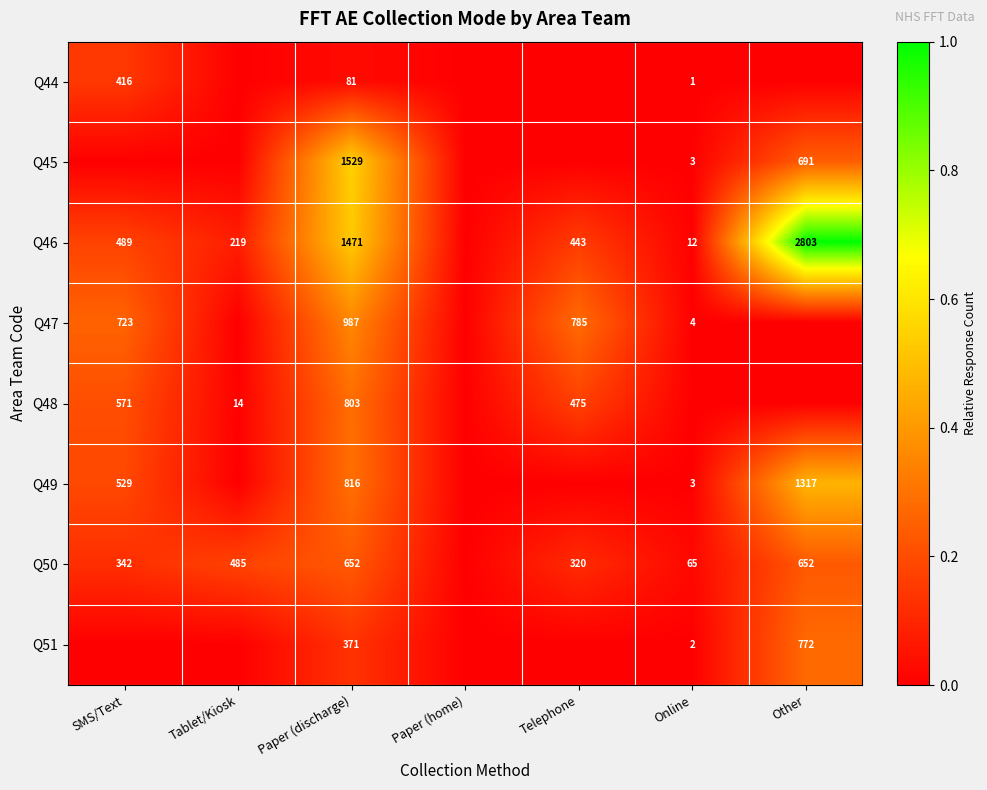

The Q45 series shows 691 at Other. True or false?

True